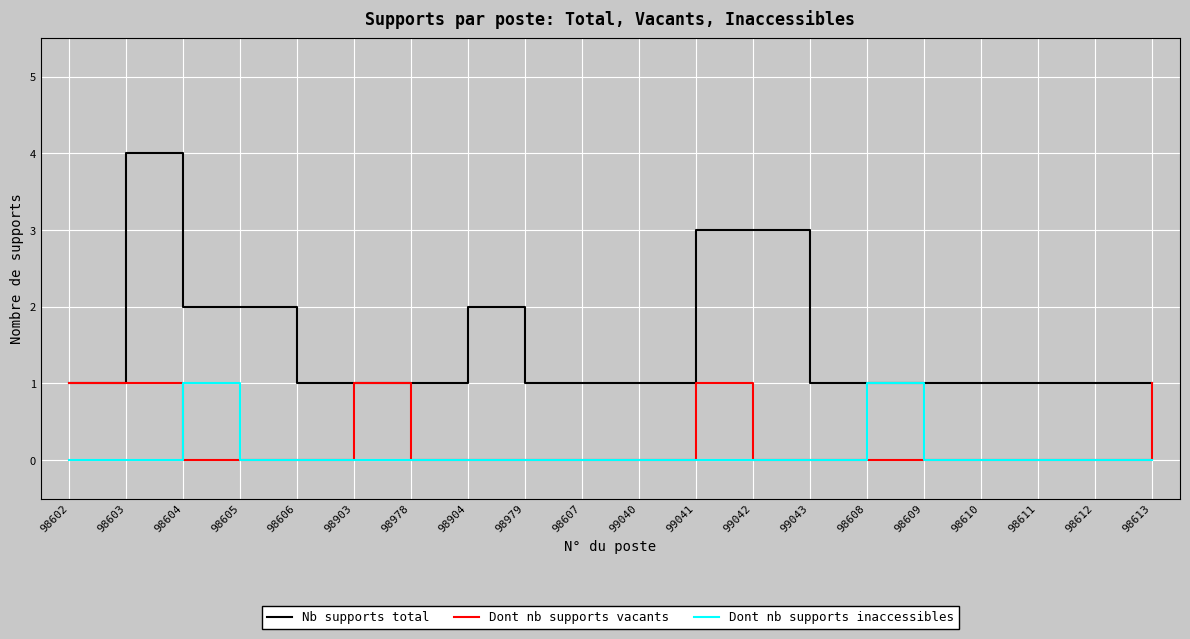

At which category is the sum across all series the highest?

98603